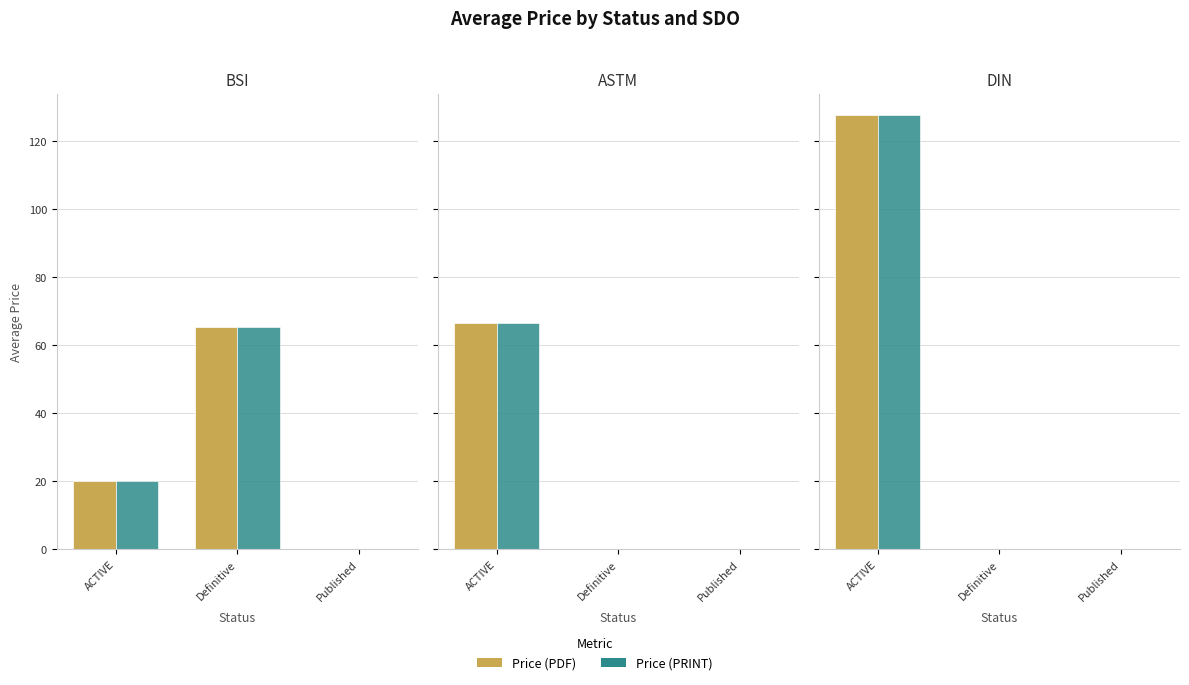

What position from the right is ACTIVE?

3